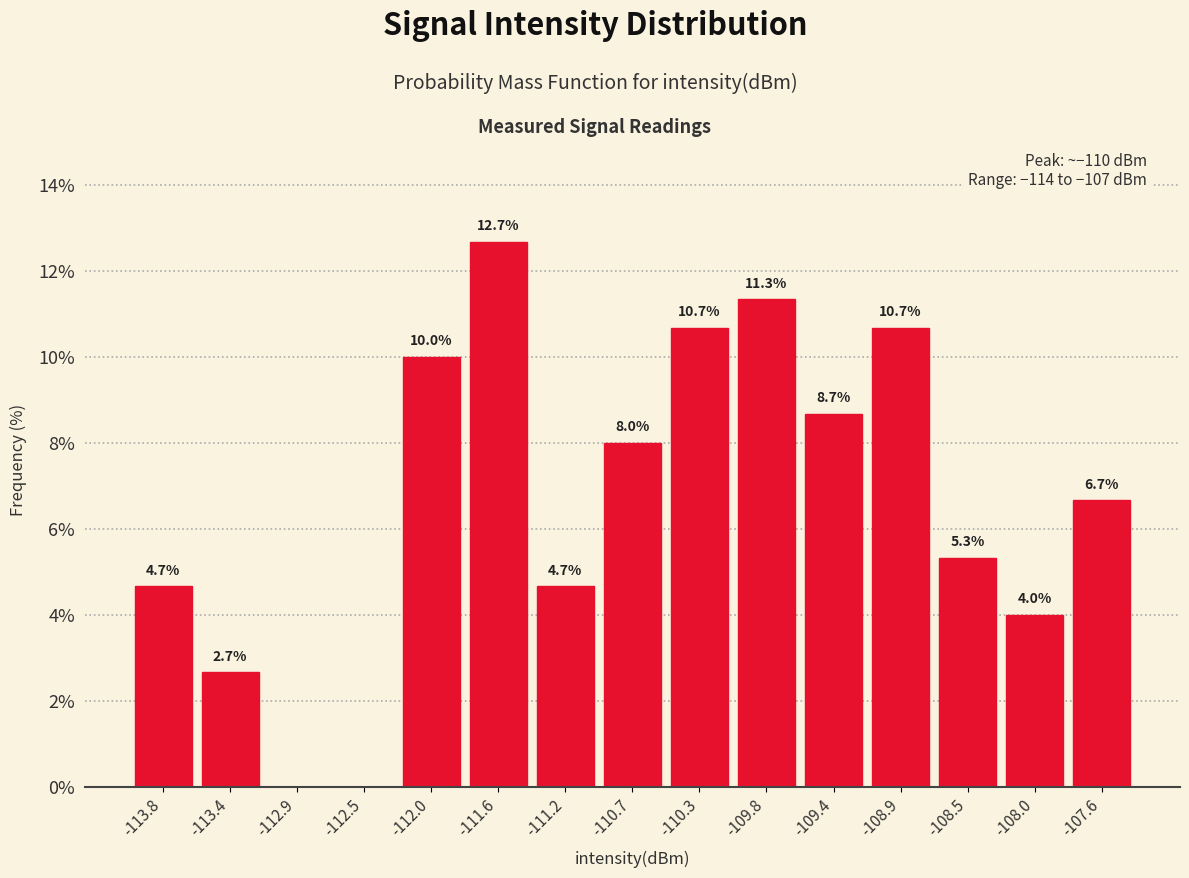

Which range on the x-axis has the tallest bar?

-111.80 to -111.40